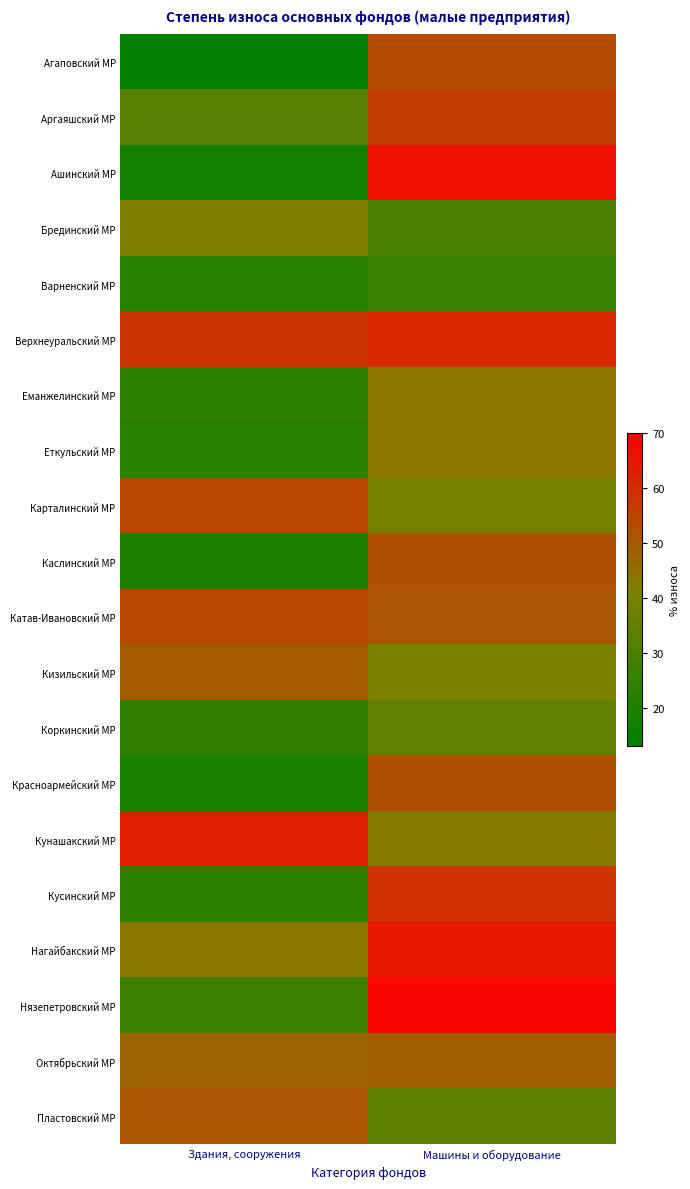

Reading right to left, extract all data points from this chart.

Агаповский МР: Машины и оборудование=53.0	Здания, сооружения=13.3
Аргаяшский МР: Машины и оборудование=56.3	Здания, сооружения=32.1
Ашинский МР: Машины и оборудование=66.4	Здания, сооружения=17.3
Брединский МР: Машины и оборудование=29.2	Здания, сооружения=41.5
Варненский МР: Машины и оборудование=25.8	Здания, сооружения=22.1
Верхнеуральский МР: Машины и оборудование=60.9	Здания, сооружения=58.4
Еманжелинский МР: Машины и оборудование=44.1	Здания, сооружения=23.1
Еткульский МР: Машины и оборудование=44.2	Здания, сооружения=22.1
Карталинский МР: Машины и оборудование=38.9	Здания, сооружения=54.4
Каслинский МР: Машины и оборудование=52.1	Здания, сооружения=19.1
Катав-Ивановский МР: Машины и оборудование=51.5	Здания, сооружения=54.5
Кизильский МР: Машины и оборудование=40.7	Здания, сооружения=49.5
Коркинский МР: Машины и оборудование=35.4	Здания, сооружения=23.7
Красноармейский МР: Машины и оборудование=52.1	Здания, сооружения=18.4
Кунашакский МР: Машины и оборудование=43.0	Здания, сооружения=63.4
Кусинский МР: Машины и оборудование=58.7	Здания, сооружения=23.4
Нагайбакский МР: Машины и оборудование=64.3	Здания, сооружения=43.3
Нязепетровский МР: Машины и оборудование=68.1	Здания, сооружения=26.4
Октябрьский МР: Машины и оборудование=49.0	Здания, сооружения=47.5
Пластовский МР: Машины и оборудование=33.6	Здания, сооружения=50.9